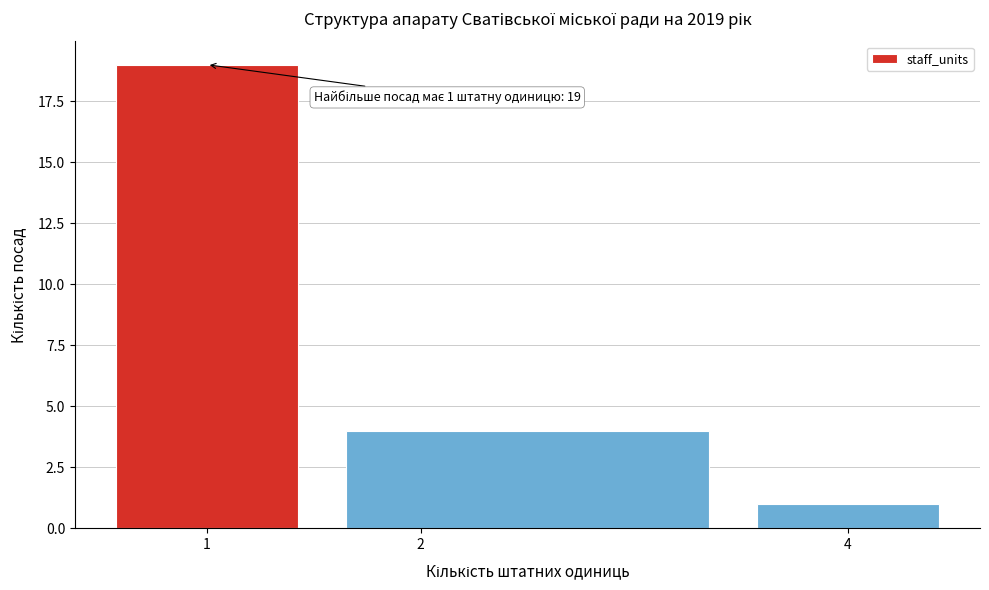

Which range on the x-axis has the tallest bar?

0.5 to 1.5